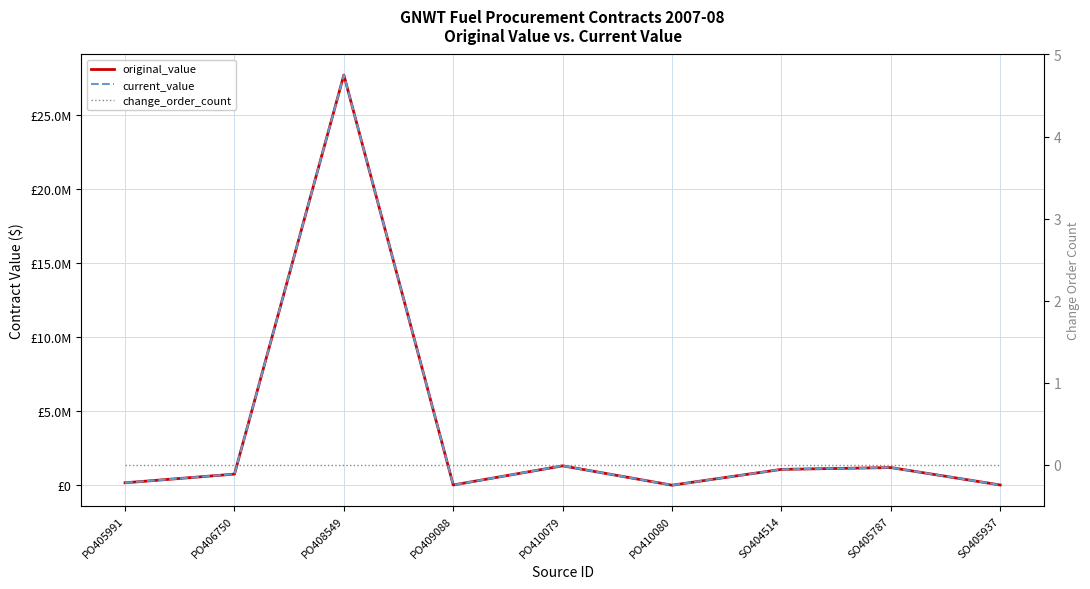

Rank the series at SO405787 from highest to lowest value.

original_value, current_value, change_order_count